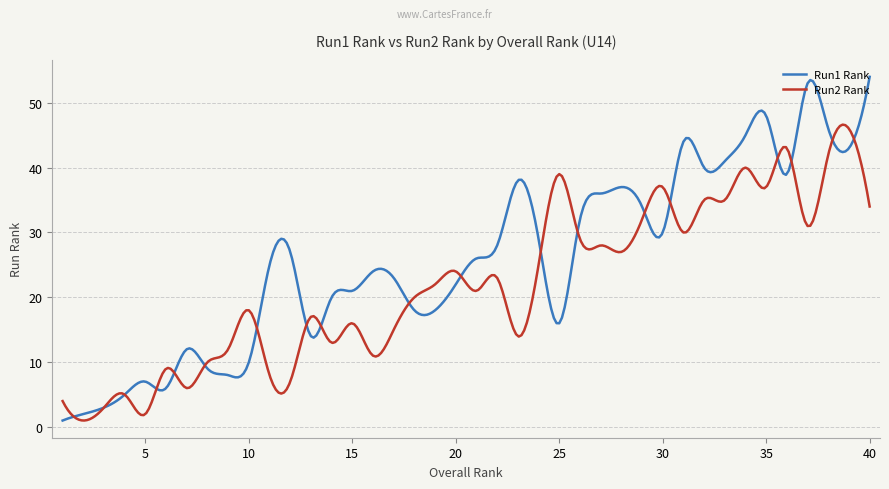

Which series has the largest range (max minus min)?

Run1 Rank